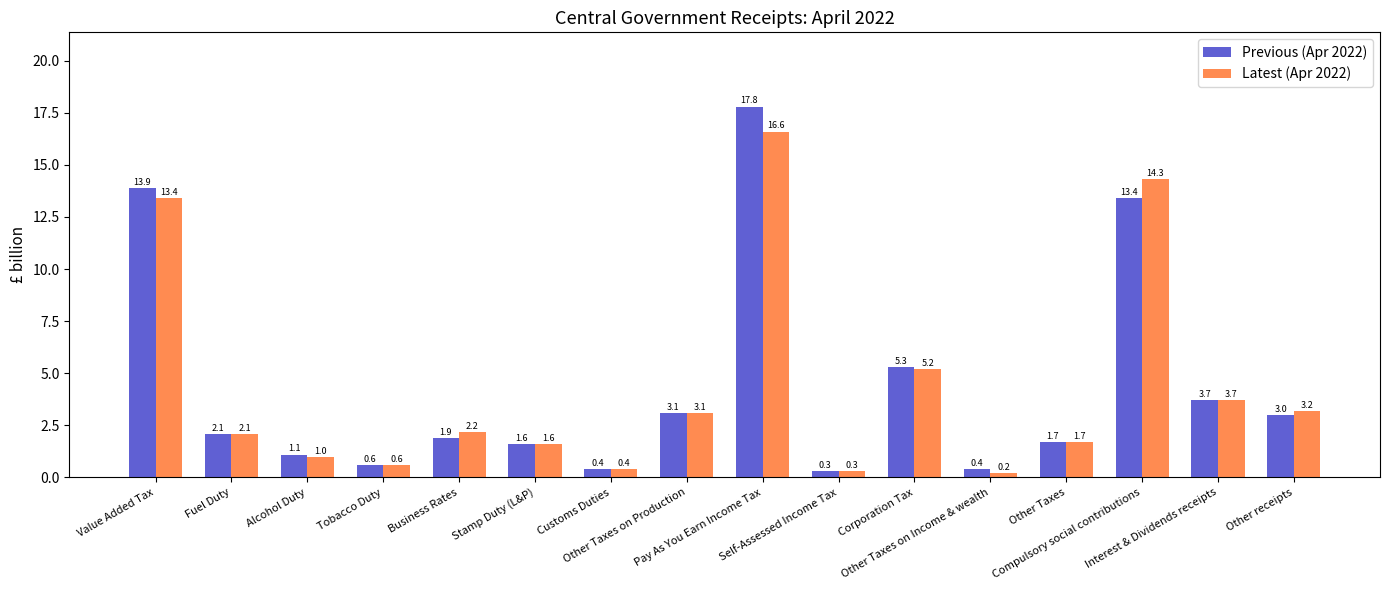

What position from the right is Other receipts?

1